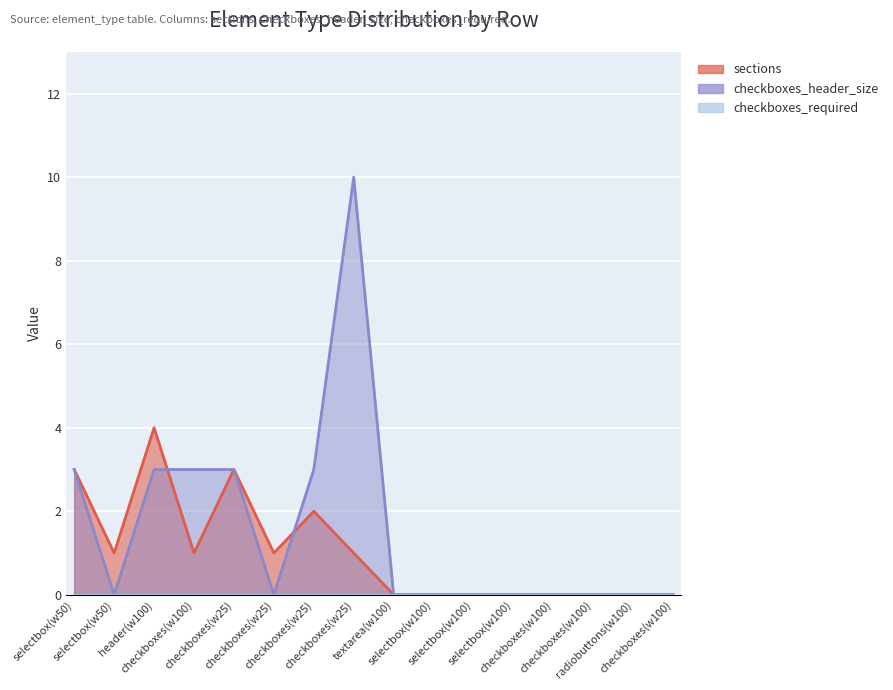

True or false: checkboxes_header_size has more than 0 interior local peaks.

True